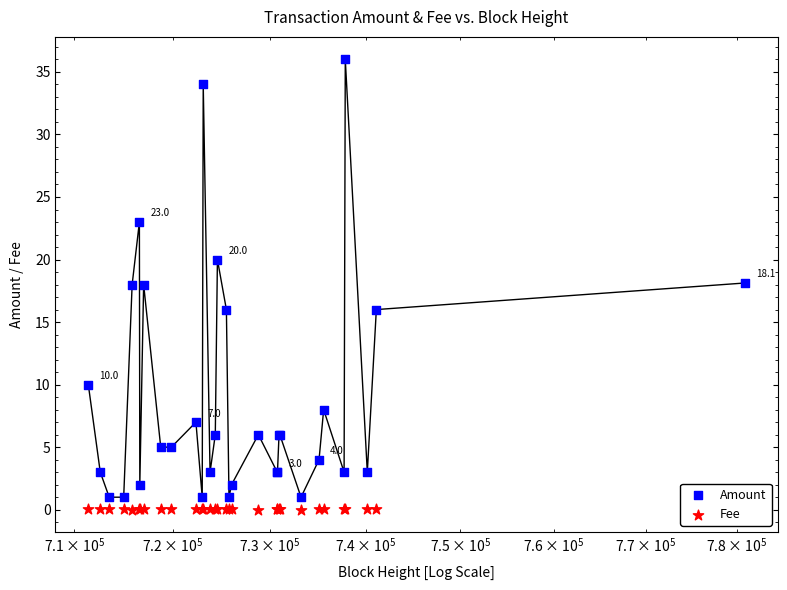

What are all the series names shown in the legend?

Amount, Fee